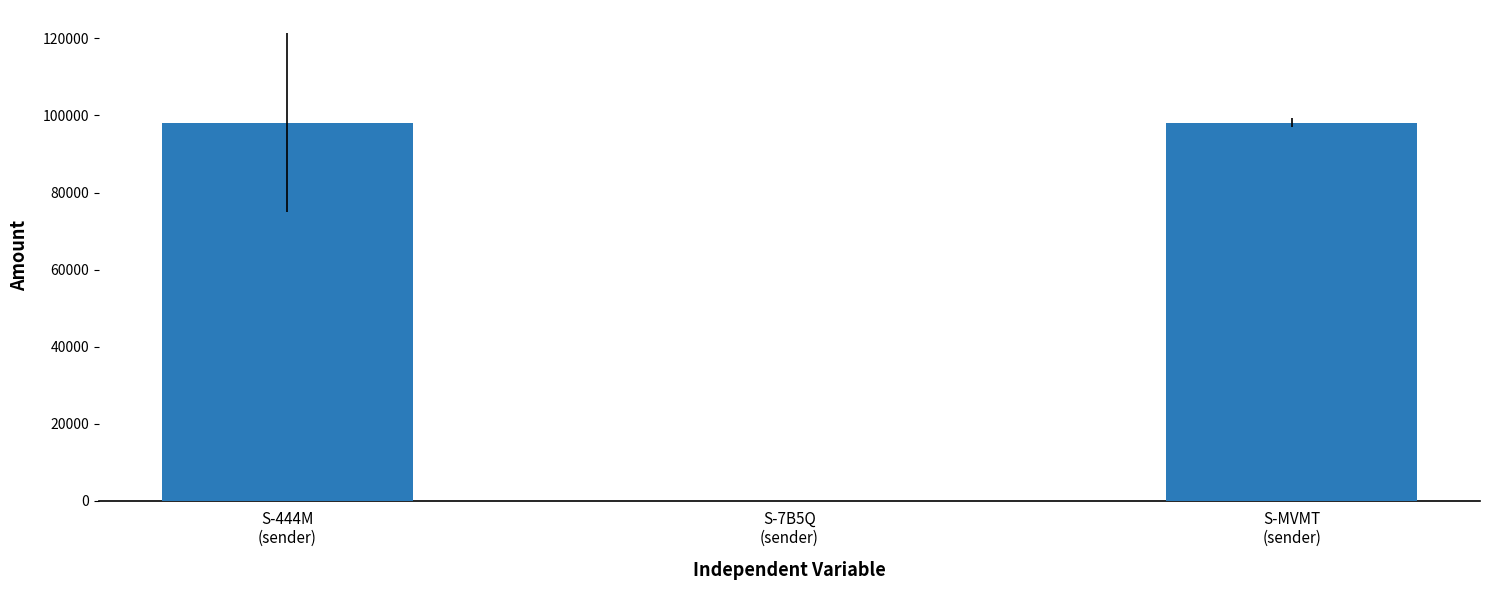

What is the maximum value shown in the chart?

98155.1